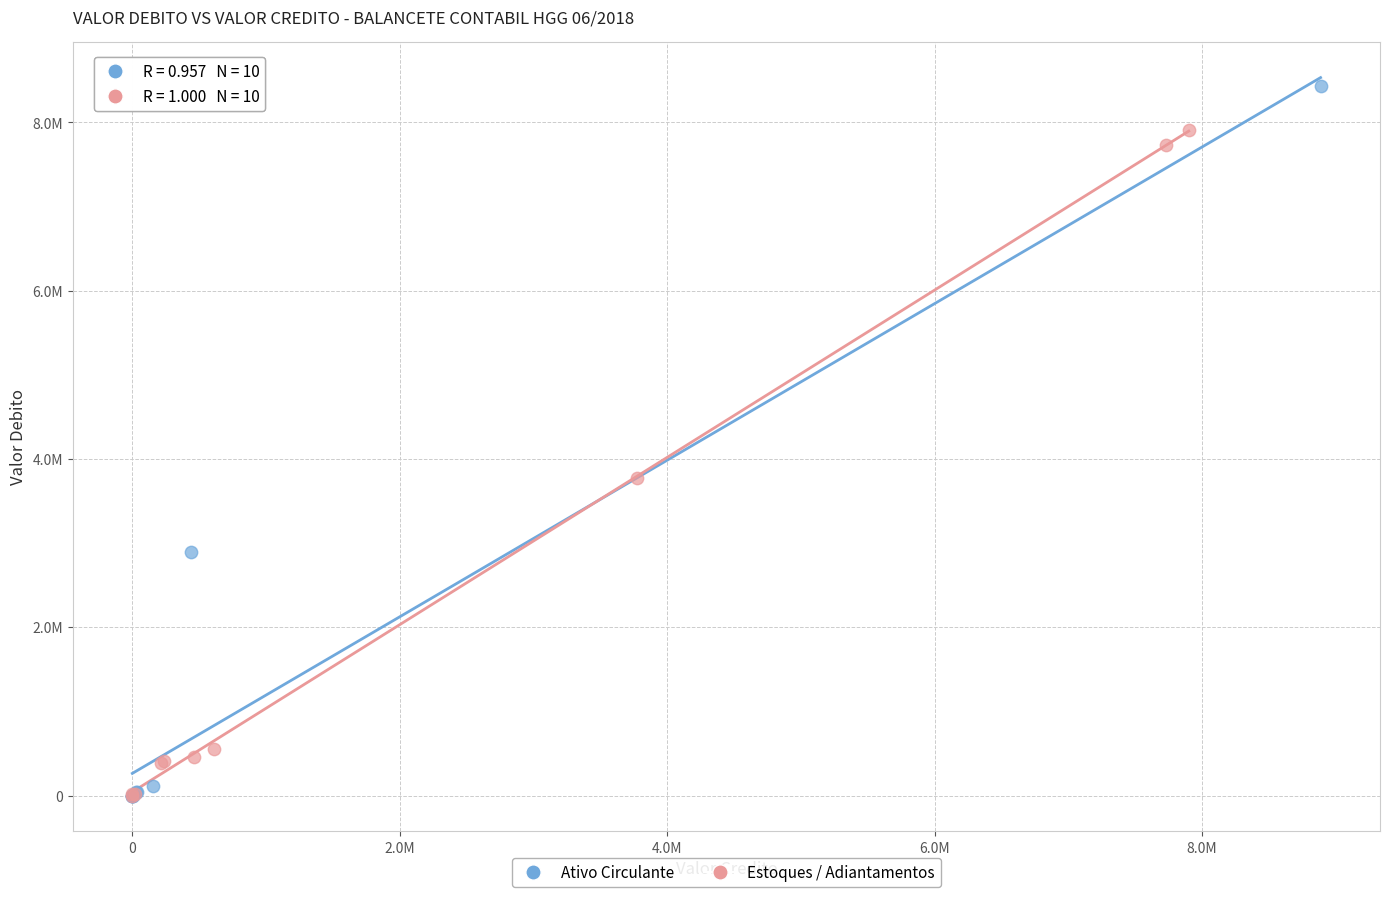

Which series has the largest Y range (max minus min)?

Ativo Circulante